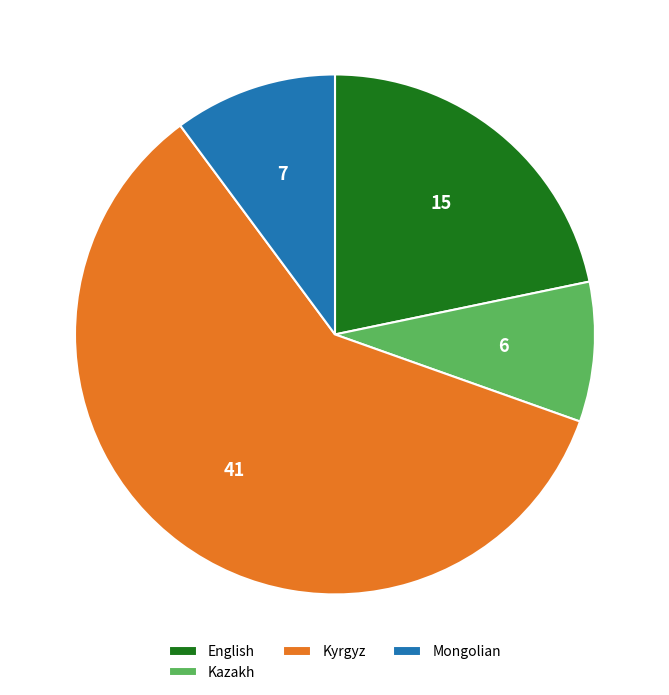

Is it true that Kyrgyz is 59% of the pie?

True